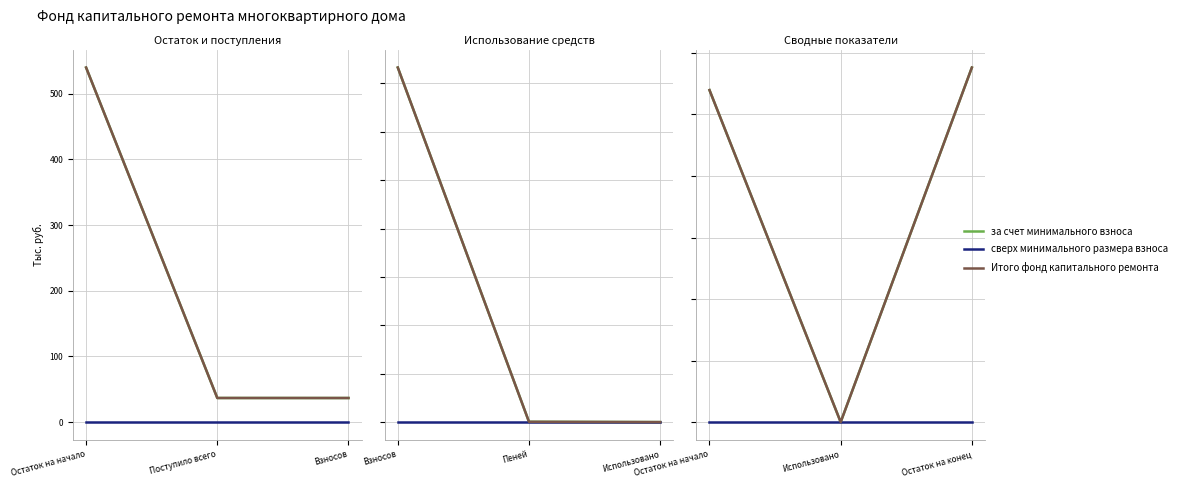

What is the sum of all Итого фонд капитального ремонта values?

1115.8